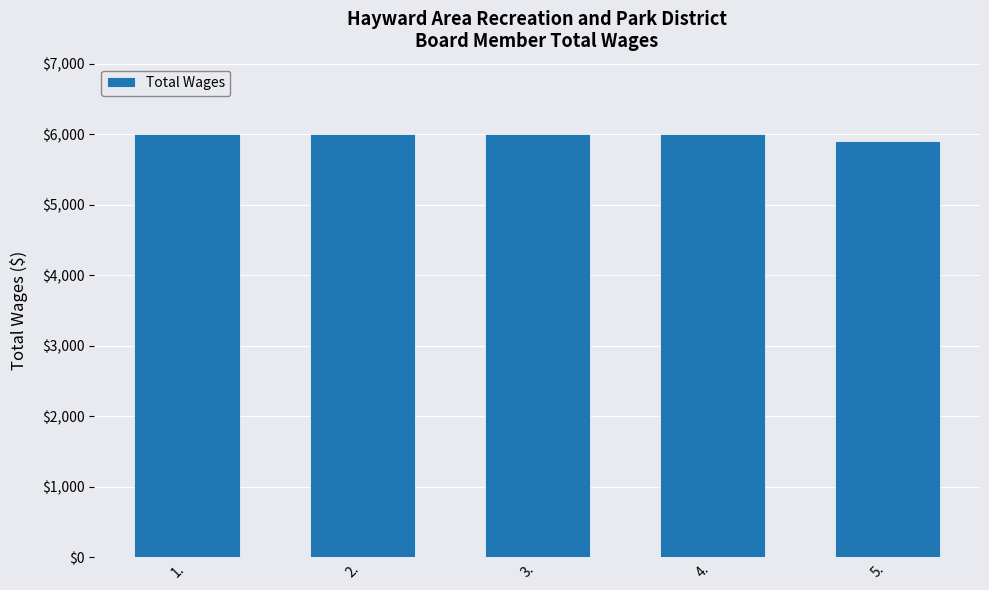

What is the maximum value shown in the chart?

6000